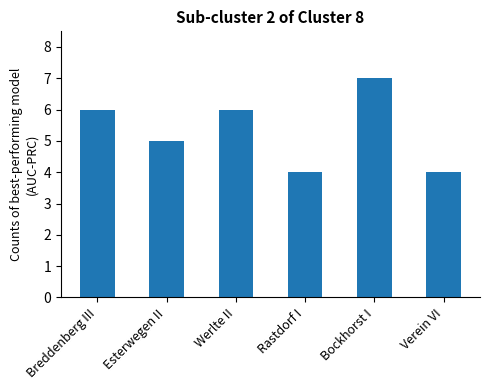

Which has a higher value, Esterwegen II or Rastdorf I?

Esterwegen II